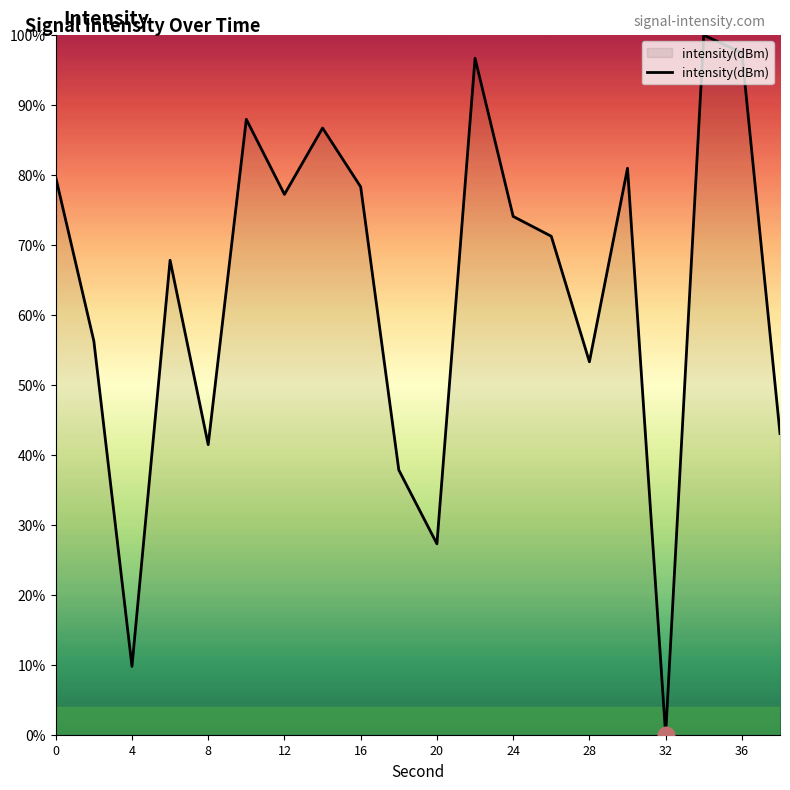

What is the difference between the maximum and minimum values?

100.0